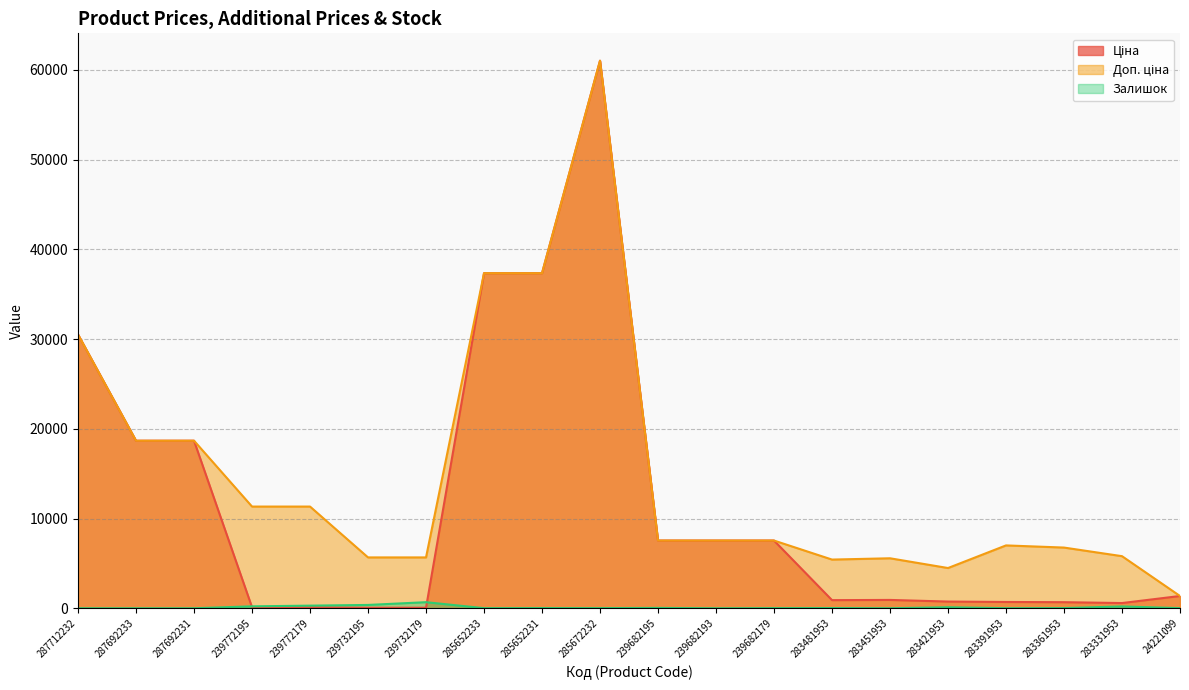

True or false: Залишок and Доп. ціна intersect in this chart.

False